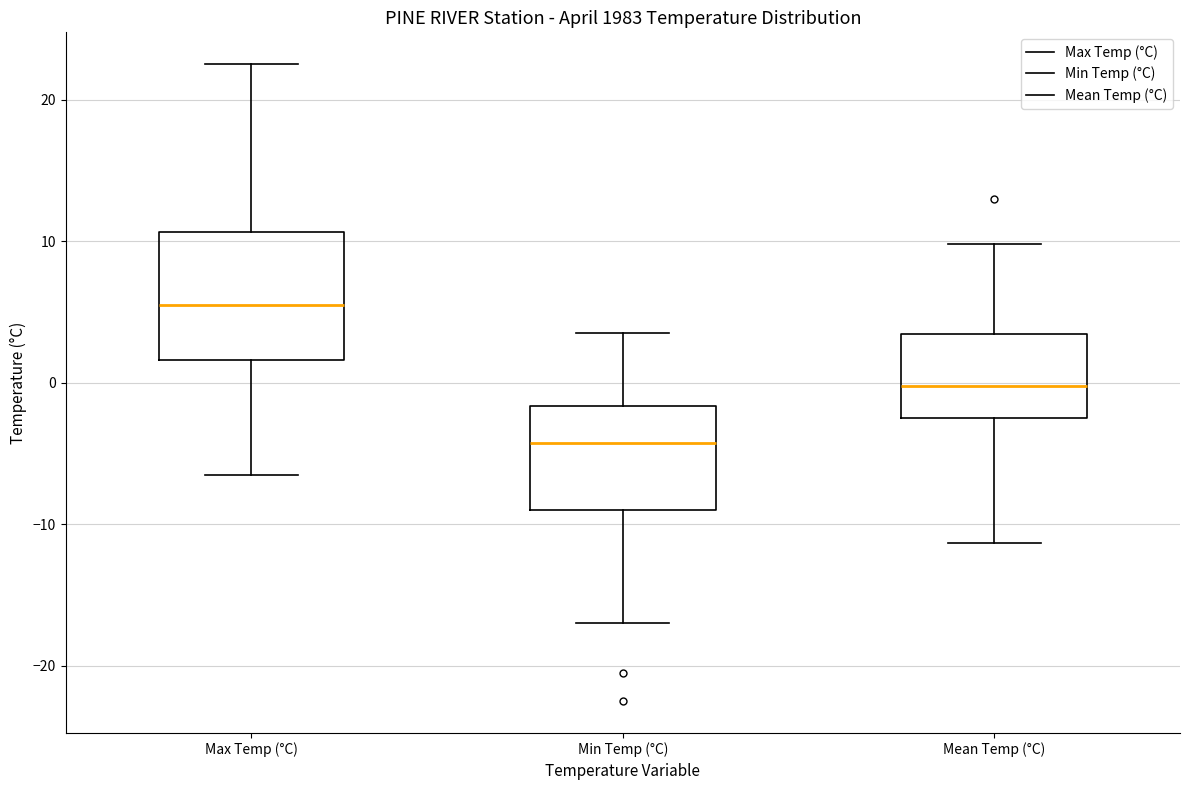

Which box is the tallest, from its lower edge to its upper edge?

Max Temp (°C)